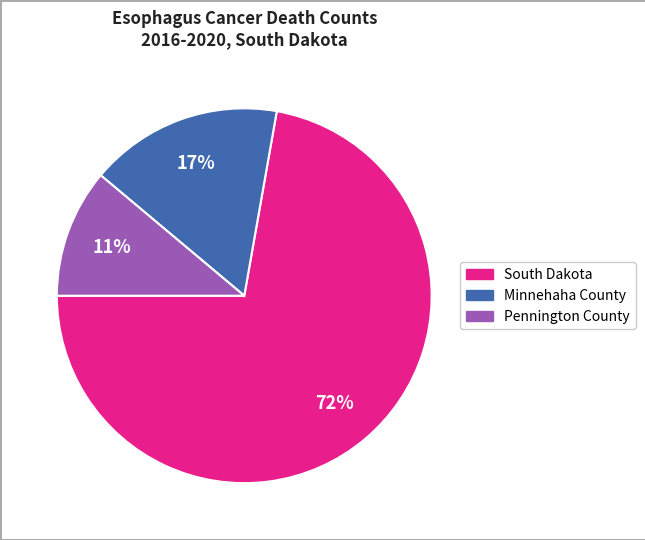

What is the ratio of the value at Minnehaha County to the value at South Dakota?

0.2